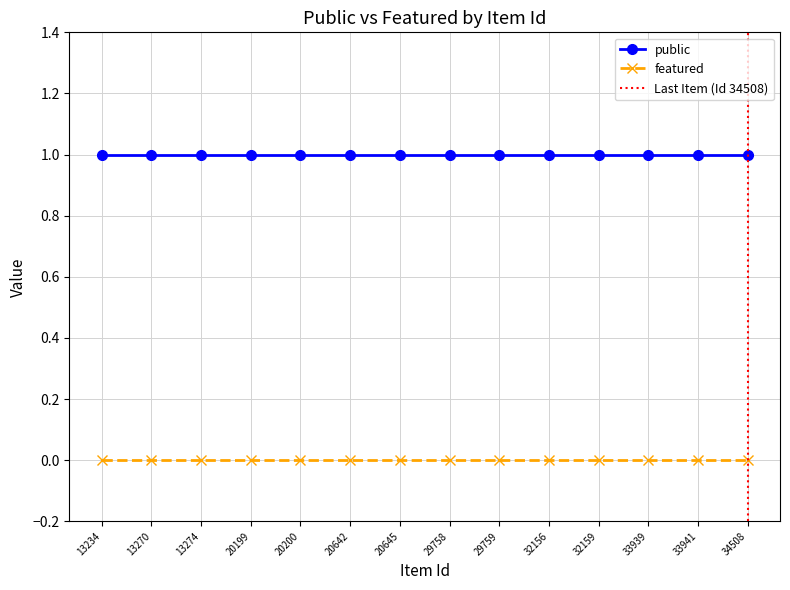

Which series has the widest spread of values?

public